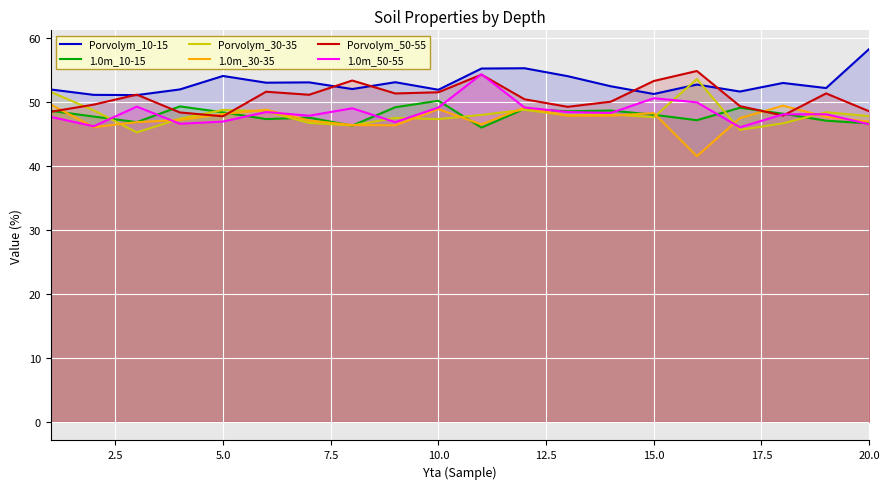

The Porvolym_50-55 series shows 80.1 at 5.0. True or false?

False